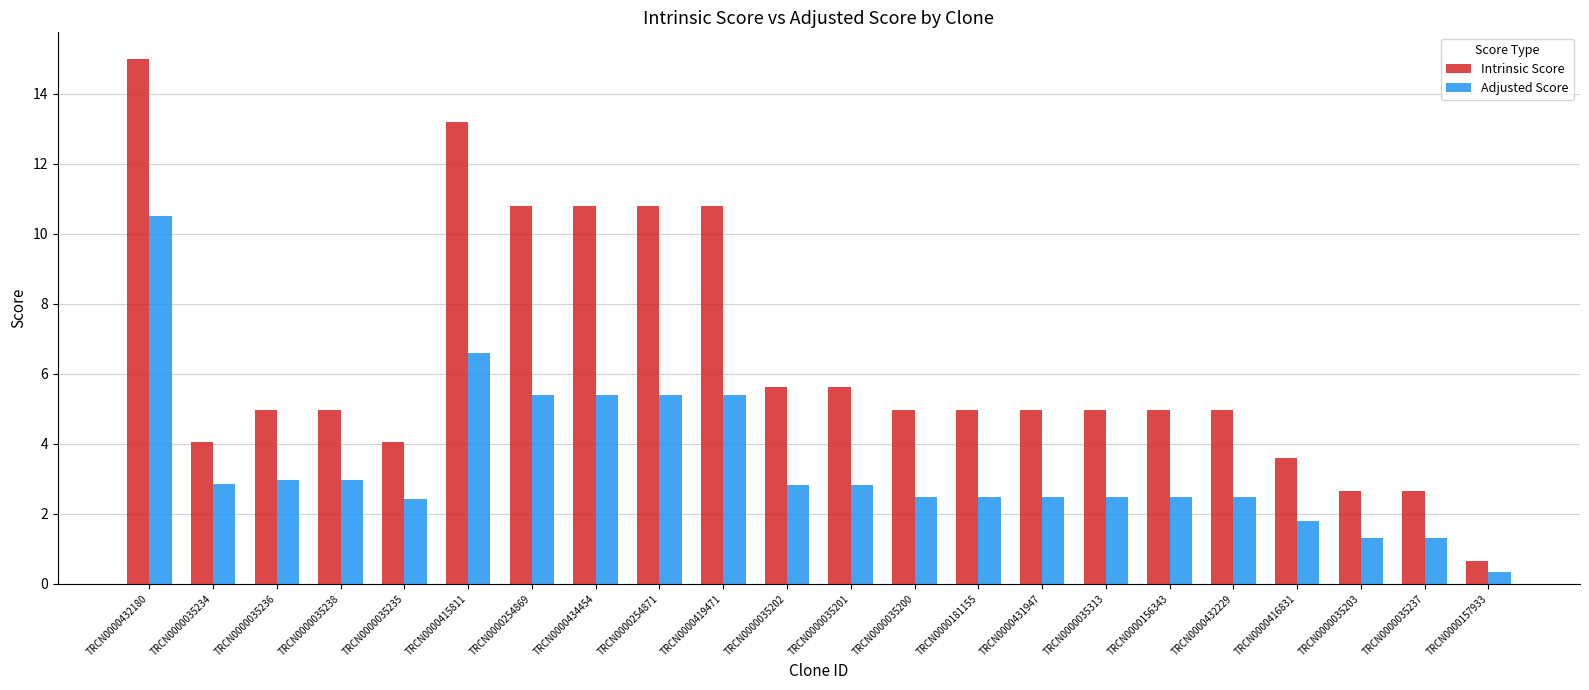

Which series has the widest spread of values?

Intrinsic Score